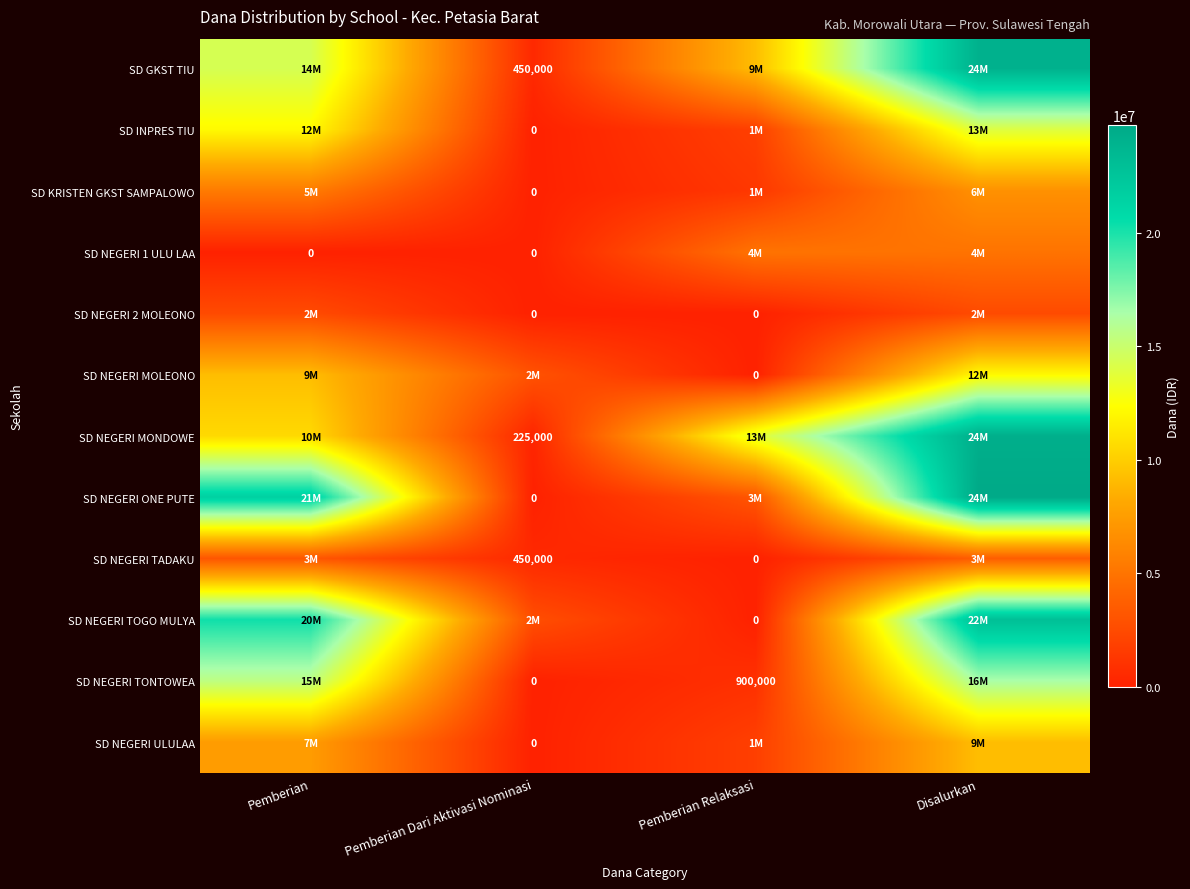

What is the difference between the SD NEGERI ONE PUTE values at Pemberian Dari Aktivasi Nominasi and Pemberian Relaksasi?

3150000